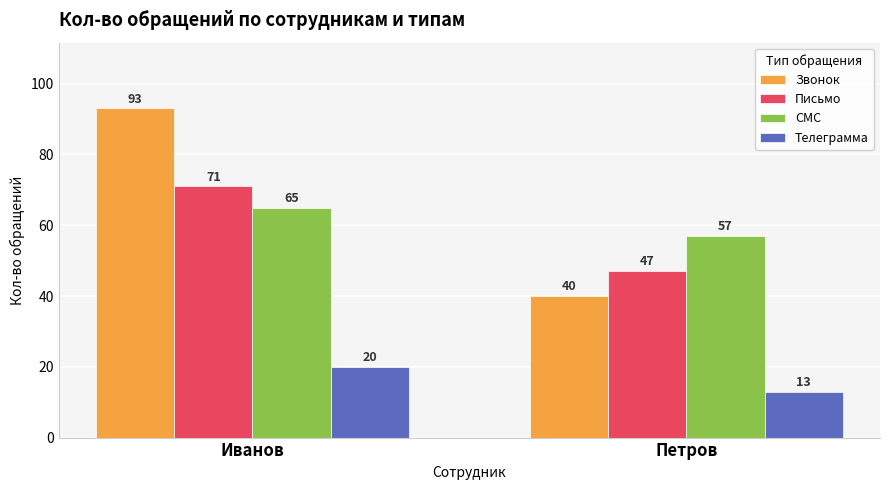

How many data points does each series have?

2